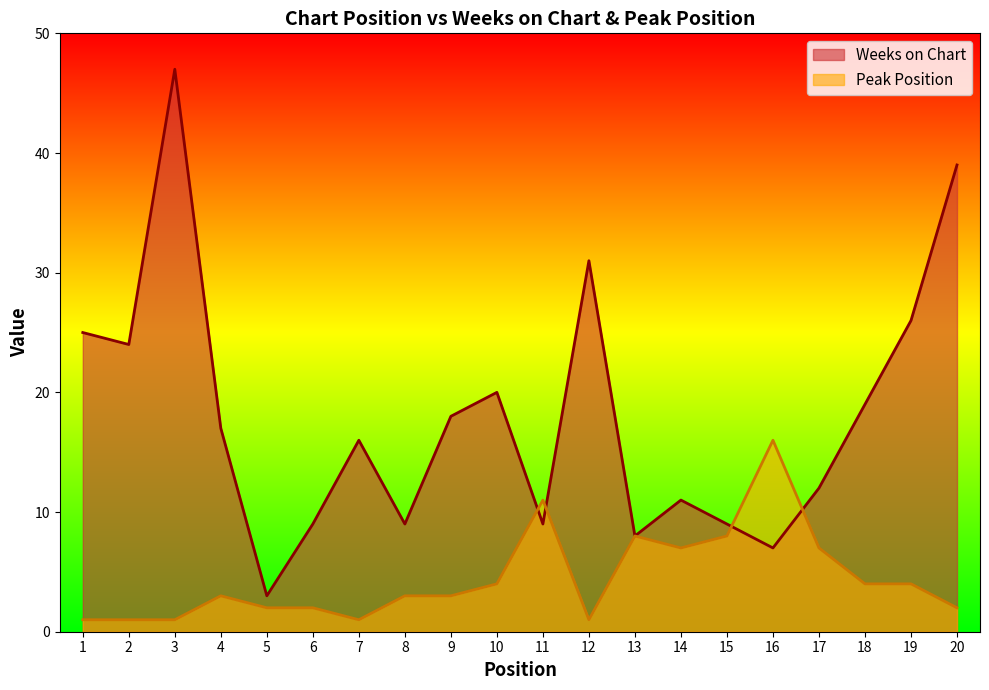

True or false: Peak Position has a value of 6 at 10.

False